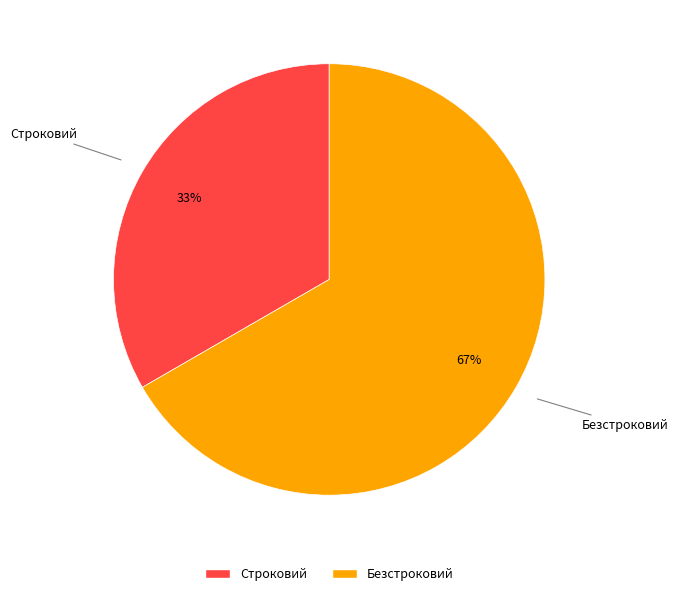

Does Строковий account for over 50% of the chart?

No